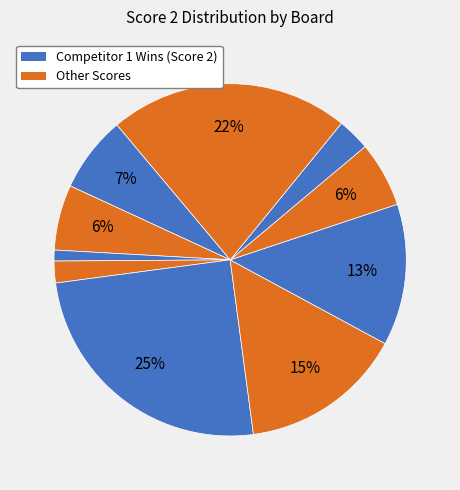

Count the number of slices in the pie.

10